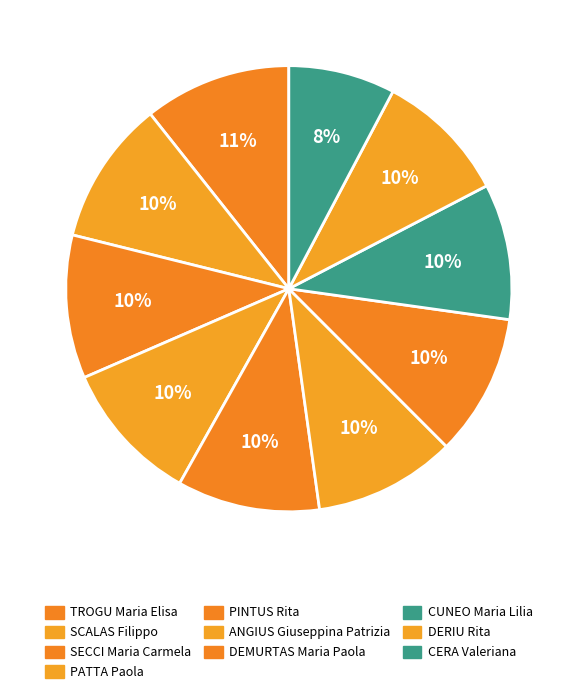

The CUNEO Maria Lilia slice represents 16% of the pie. True or false?

False